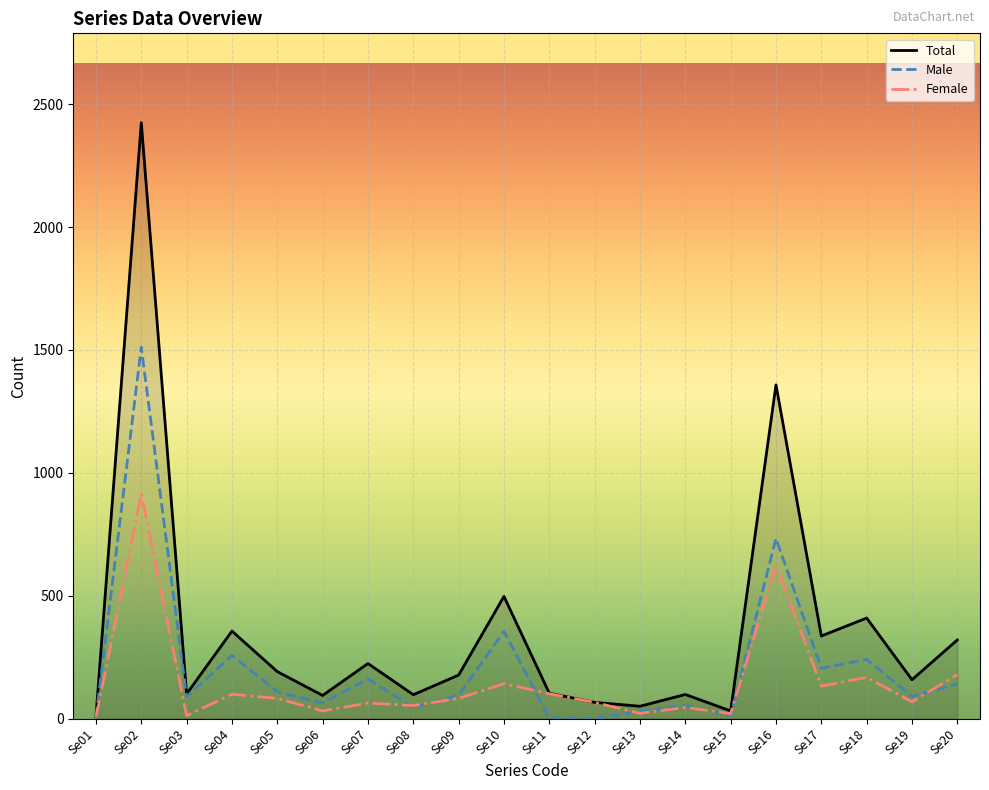

Where is Female nearest to the value 459?

Se16